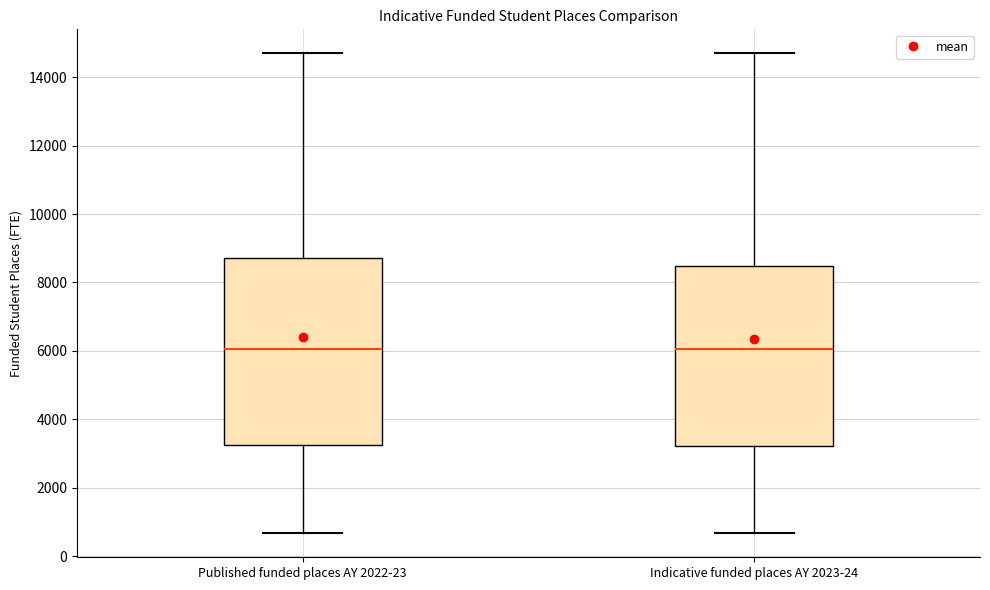

Where does the upper whisker of the box for Published funded places AY 2022-23 end on the y-axis? The values are not printed on the chart, so give them approximately, as read against the axis.

14600